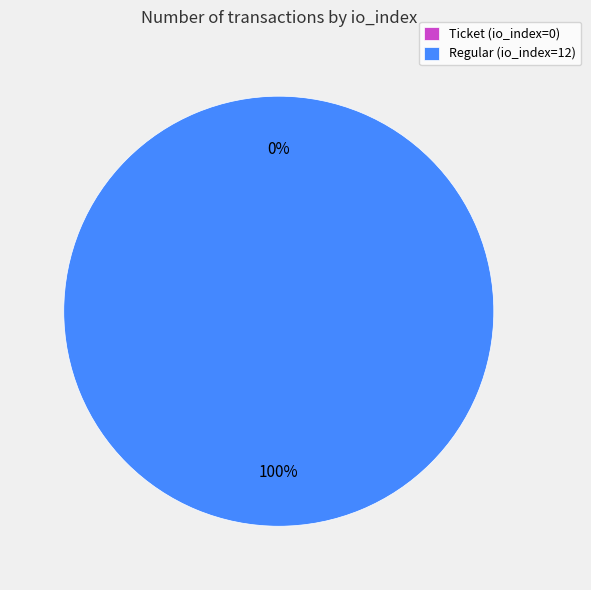

Does direction=1 (io_index=12) represent more than half of the total?

Yes